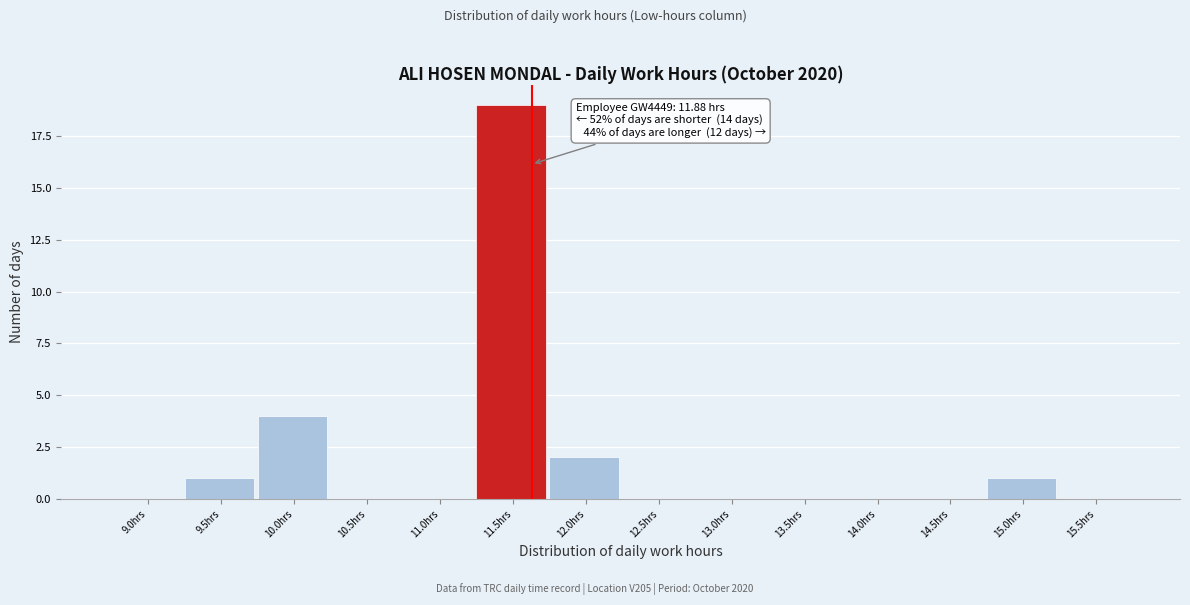

Reading right to left, transcribe all the data shown in this chart.

15.5hrs=0	15.0hrs=1	14.5hrs=0	14.0hrs=0	13.5hrs=0	13.0hrs=0	12.5hrs=0	12.0hrs=2	11.5hrs=19	11.0hrs=0	10.5hrs=0	10.0hrs=4	9.5hrs=1	9.0hrs=0